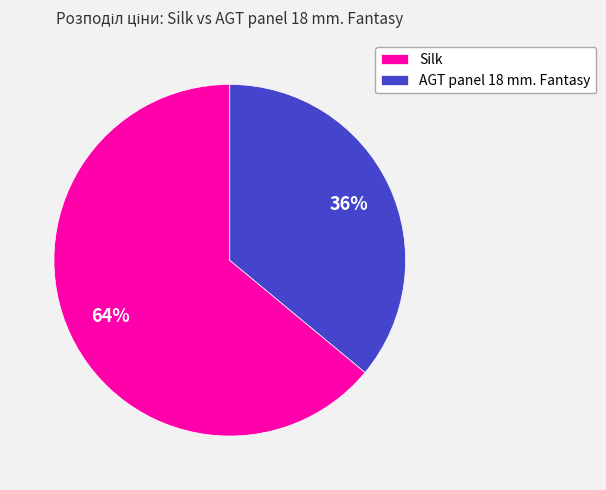

Is there any slice that represents more than half of the pie?

Yes